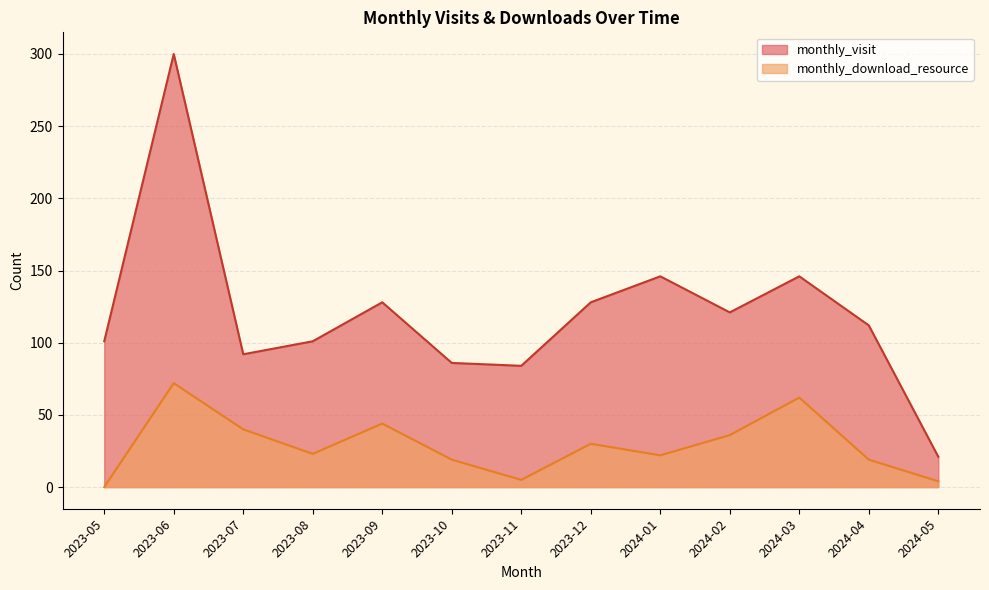

What are all the series names shown in the legend?

monthly_visit, monthly_download_resource